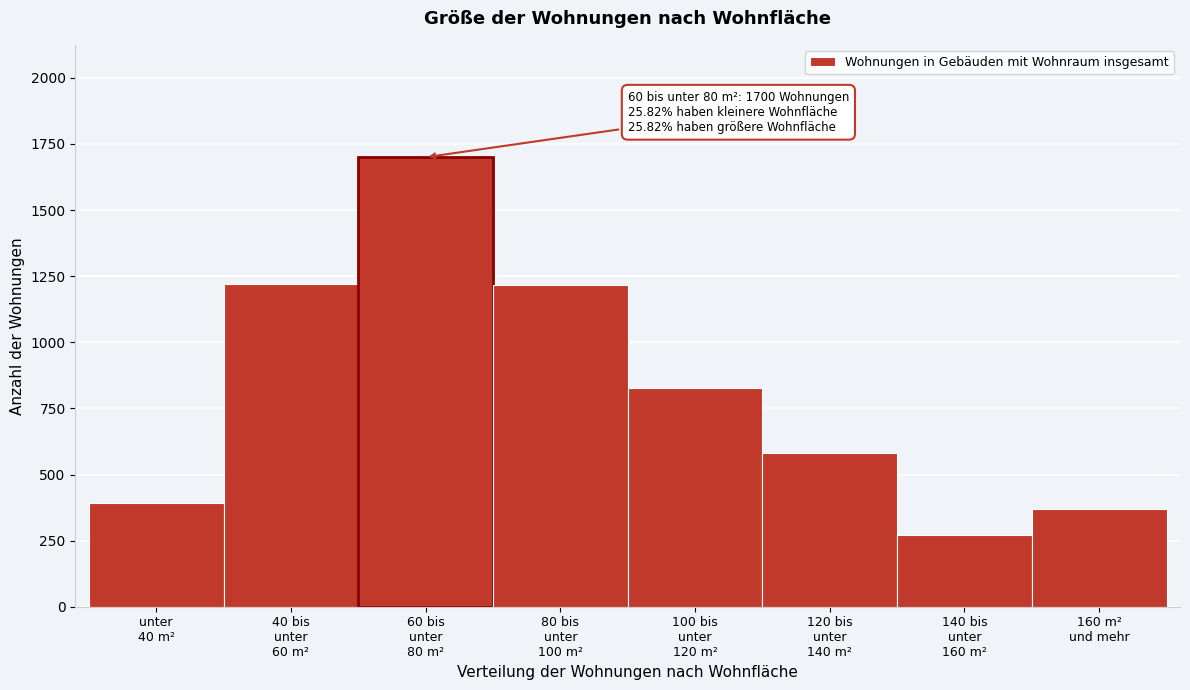

What is the smallest value displayed?

273